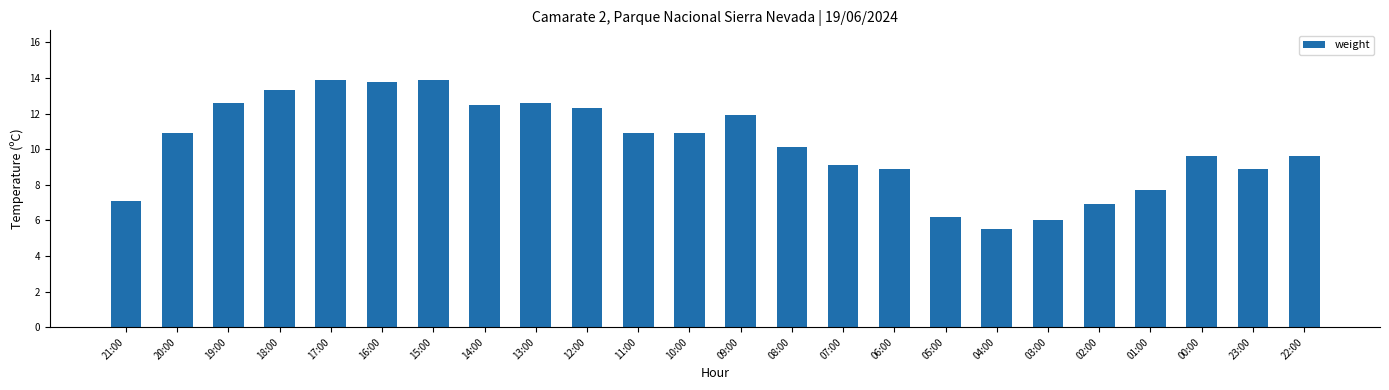

What is the difference between the maximum and second lowest values?

7.9